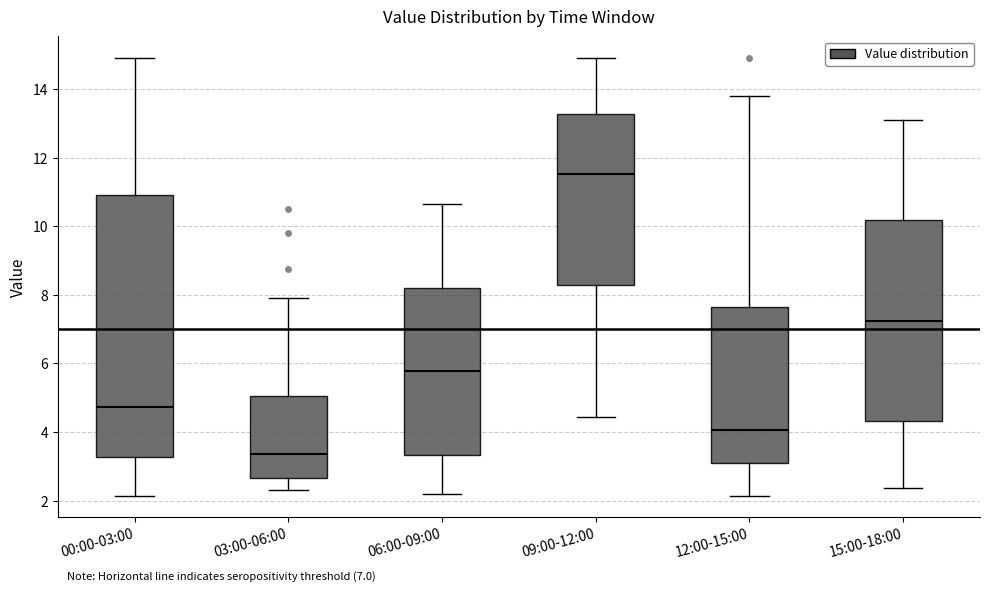

Which box's median line is the highest?

09:00-12:00